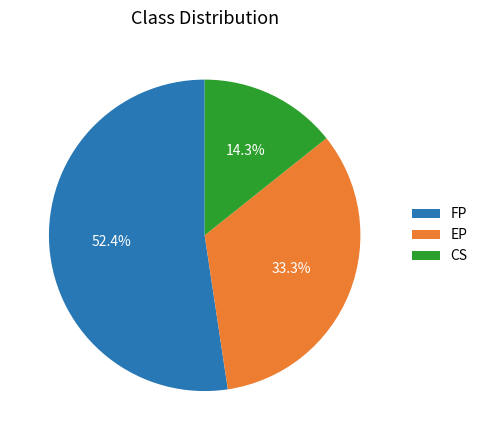

Count the number of slices in the pie.

3